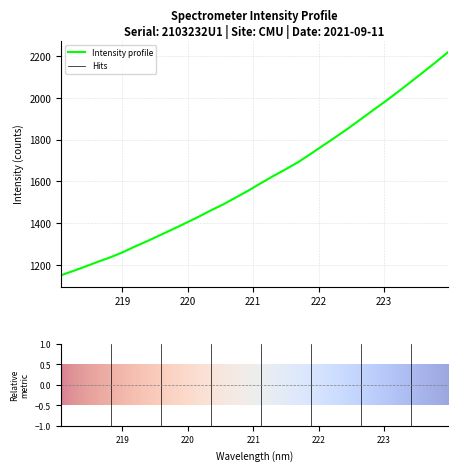

What is the difference between the maximum and minimum values?

1069.1